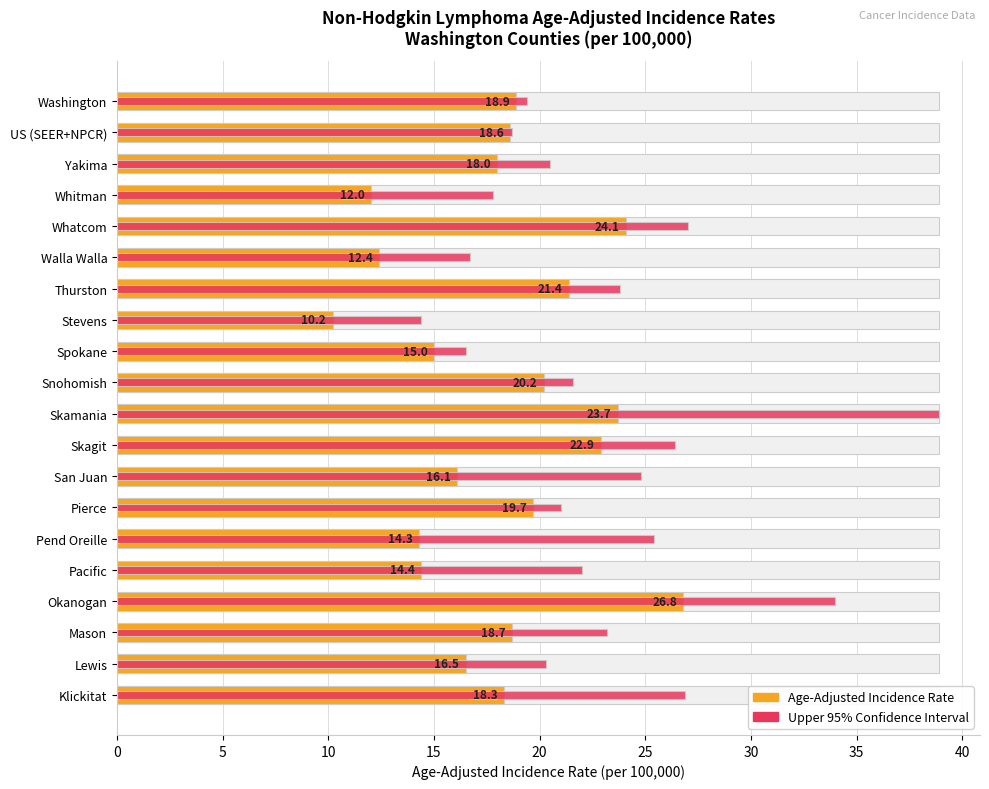

True or false: Upper 95% CI has a value of 10.8 at San Juan.

False